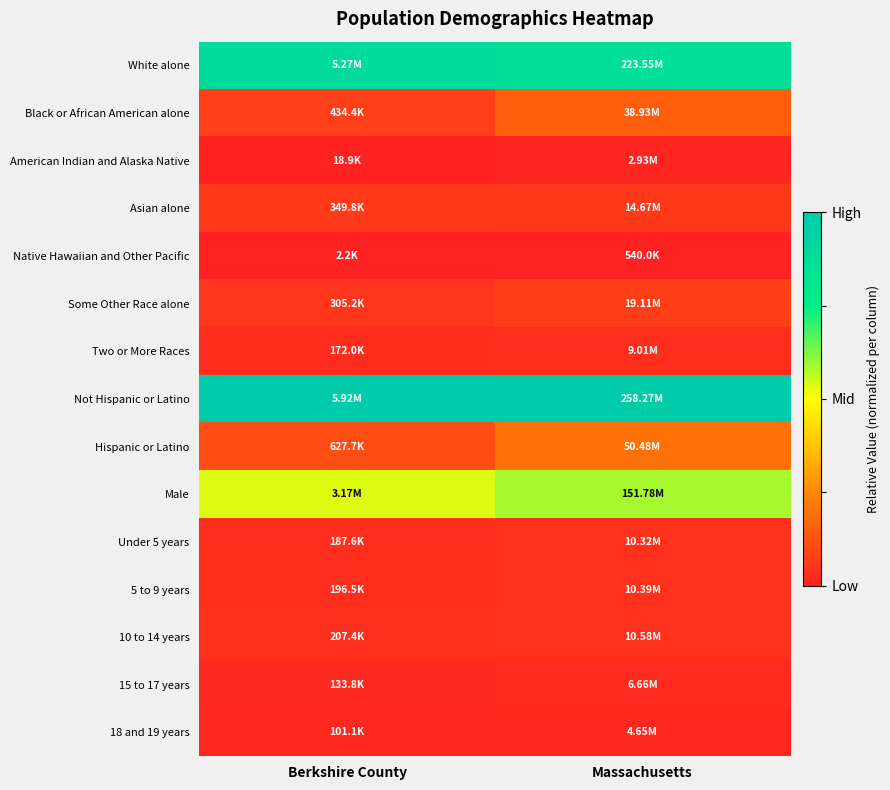

Reading right to left, extract all data points from this chart.

White alone: Massachusetts=0.9	Berkshire County=0.9
Black or African American alone: Massachusetts=0.1	Berkshire County=0.1
American Indian and Alaska Native: Massachusetts=0.0	Berkshire County=0.0
Asian alone: Massachusetts=0.1	Berkshire County=0.1
Native Hawaiian and Other Pacific: Massachusetts=0.0	Berkshire County=0.0
Some Other Race alone: Massachusetts=0.1	Berkshire County=0.1
Two or More Races: Massachusetts=0.0	Berkshire County=0.0
Not Hispanic or Latino: Massachusetts=1.0	Berkshire County=1.0
Hispanic or Latino: Massachusetts=0.2	Berkshire County=0.1
Male: Massachusetts=0.6	Berkshire County=0.5
Under 5 years: Massachusetts=0.0	Berkshire County=0.0
5 to 9 years: Massachusetts=0.0	Berkshire County=0.0
10 to 14 years: Massachusetts=0.0	Berkshire County=0.0
15 to 17 years: Massachusetts=0.0	Berkshire County=0.0
18 and 19 years: Massachusetts=0.0	Berkshire County=0.0